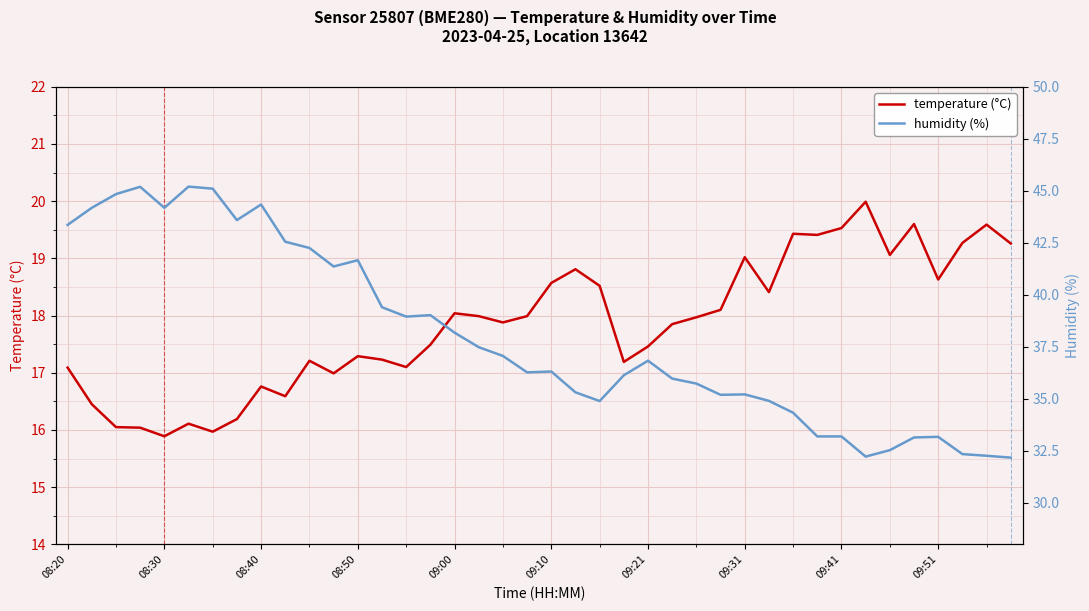

What is the difference between the maximum and minimum values in the temperature (°C) series?

4.1